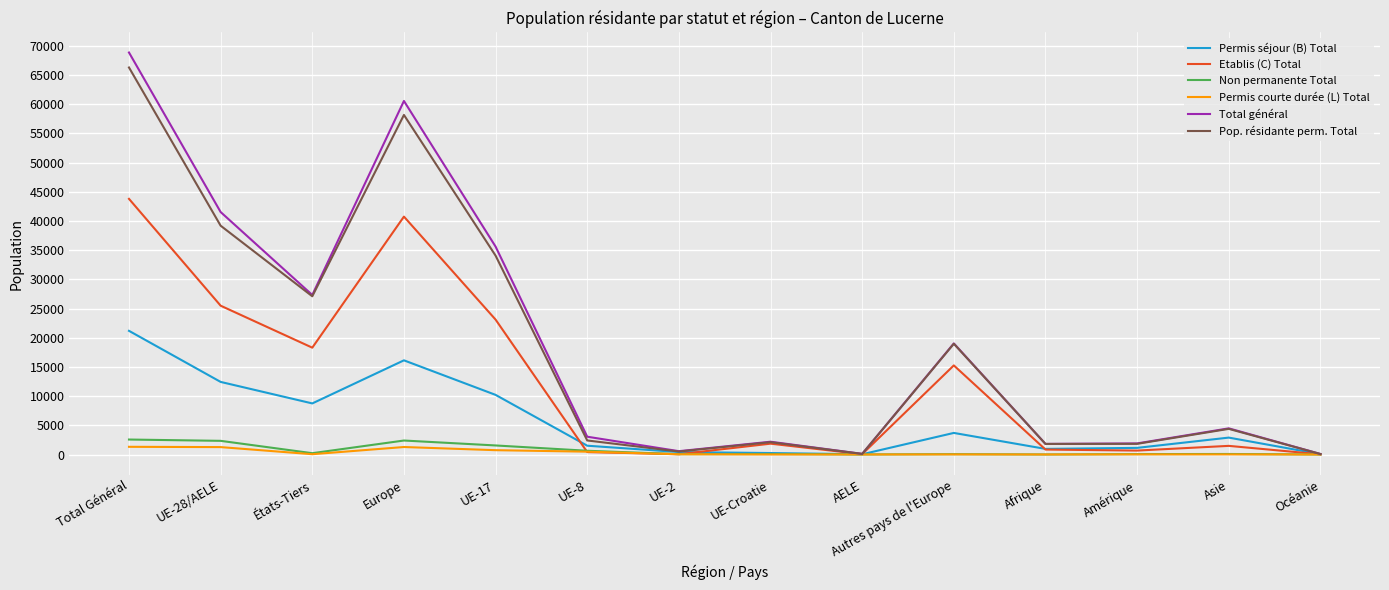

The value of Pop. résidante perm. Total at États-Tiers is 7803. True or false?

False